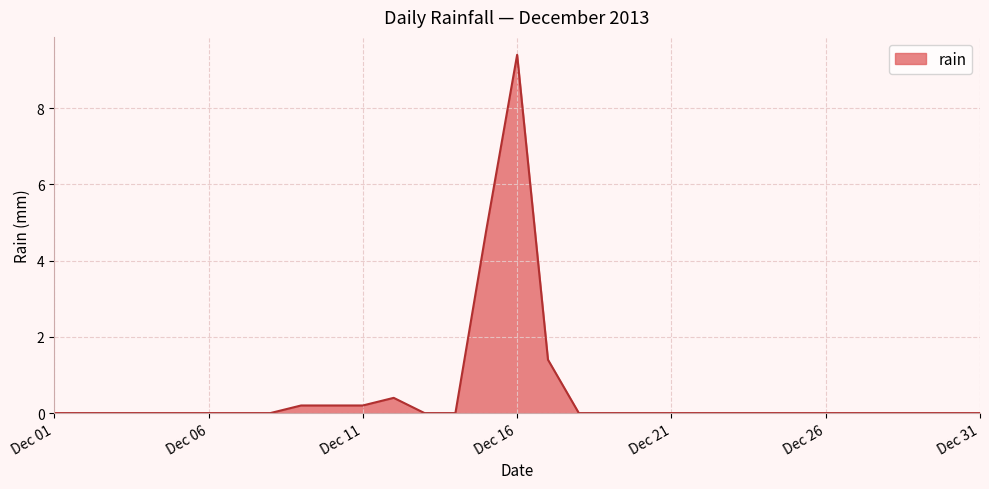

What is the difference between the maximum and minimum values?

9.4